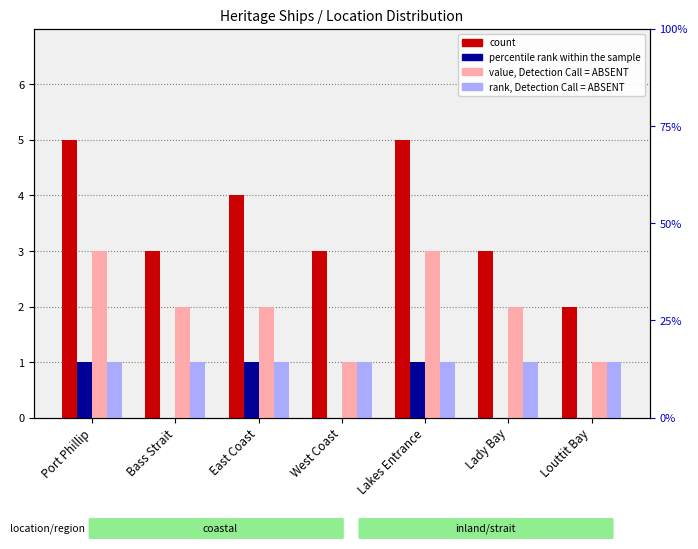

What is the highest value of the percentile rank within the sample series?

1